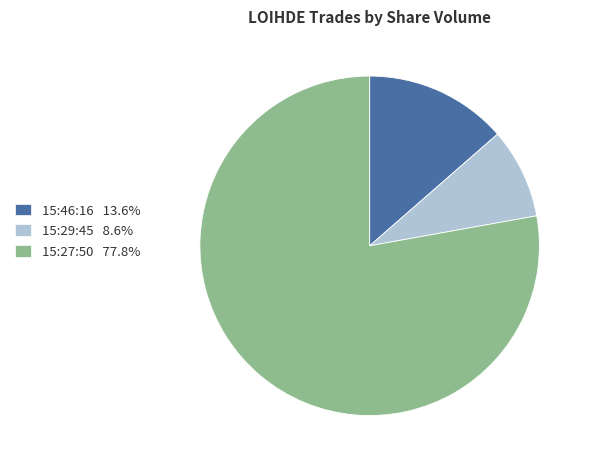

Do 15:27:50 77.8% and 15:46:16 13.6% together represent more than half of the pie?

Yes